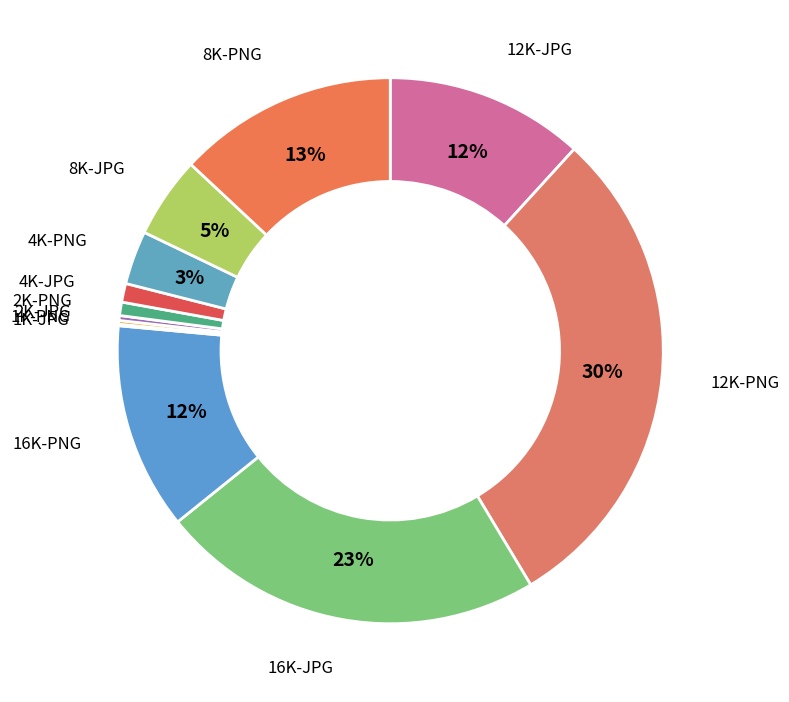

To the nearest percent, what is the combined percentage of 4K-PNG and 12K-PNG?

33%